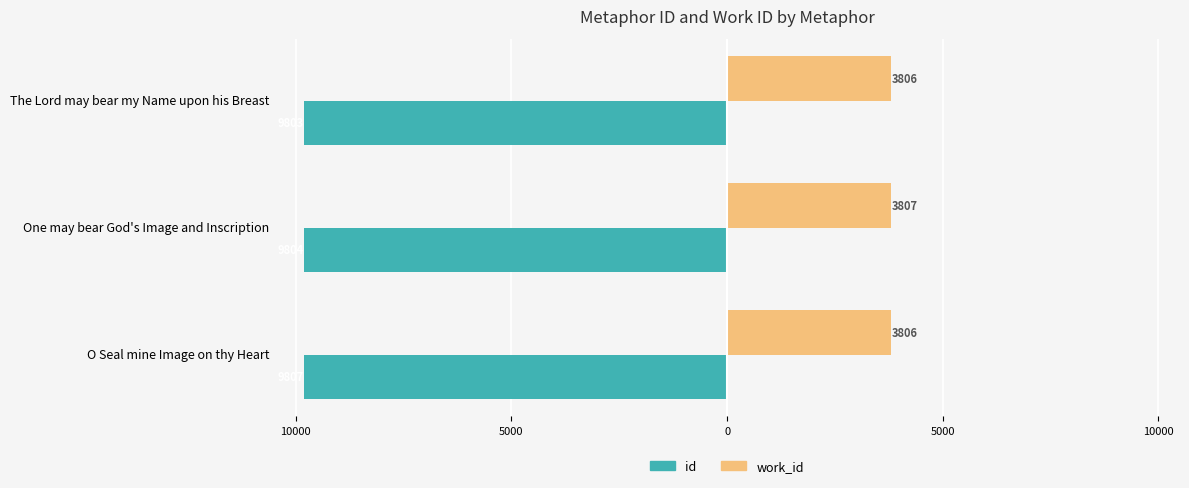

Which series has the widest spread of values?

id